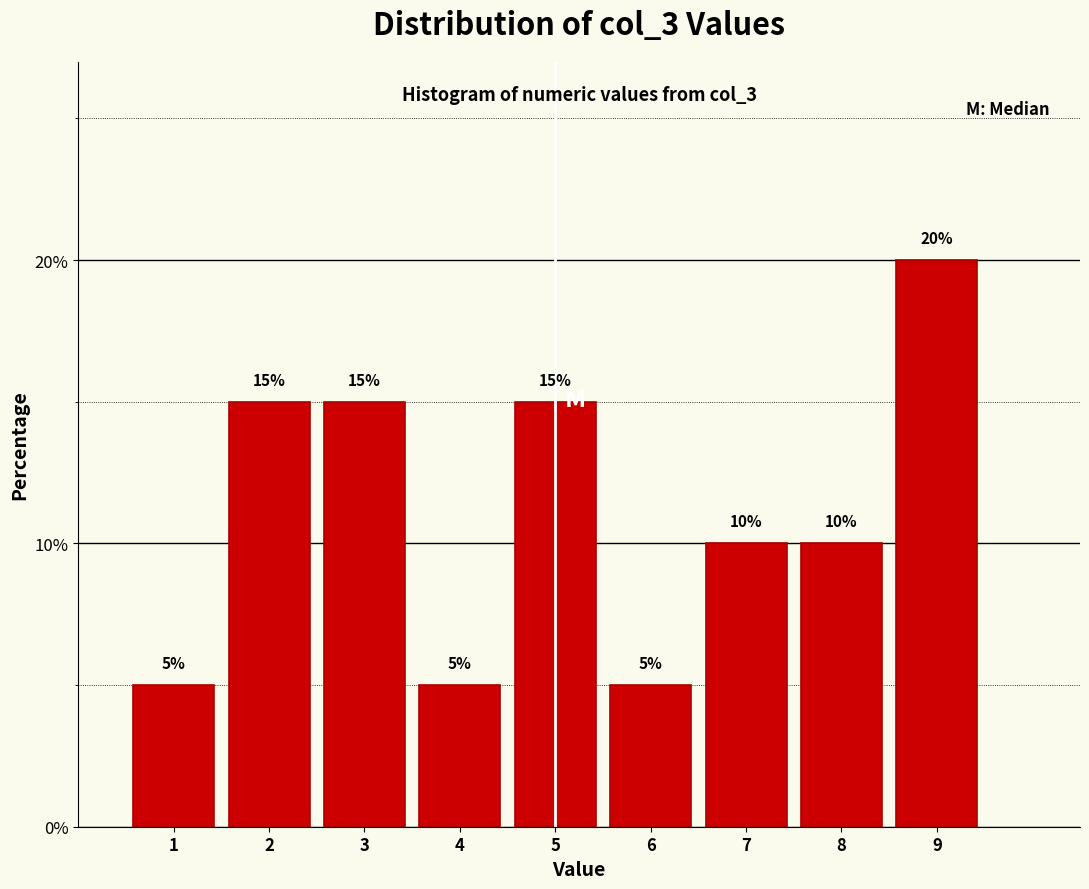

Over which range of the x-axis is the bar tallest?

8.5 to 9.5